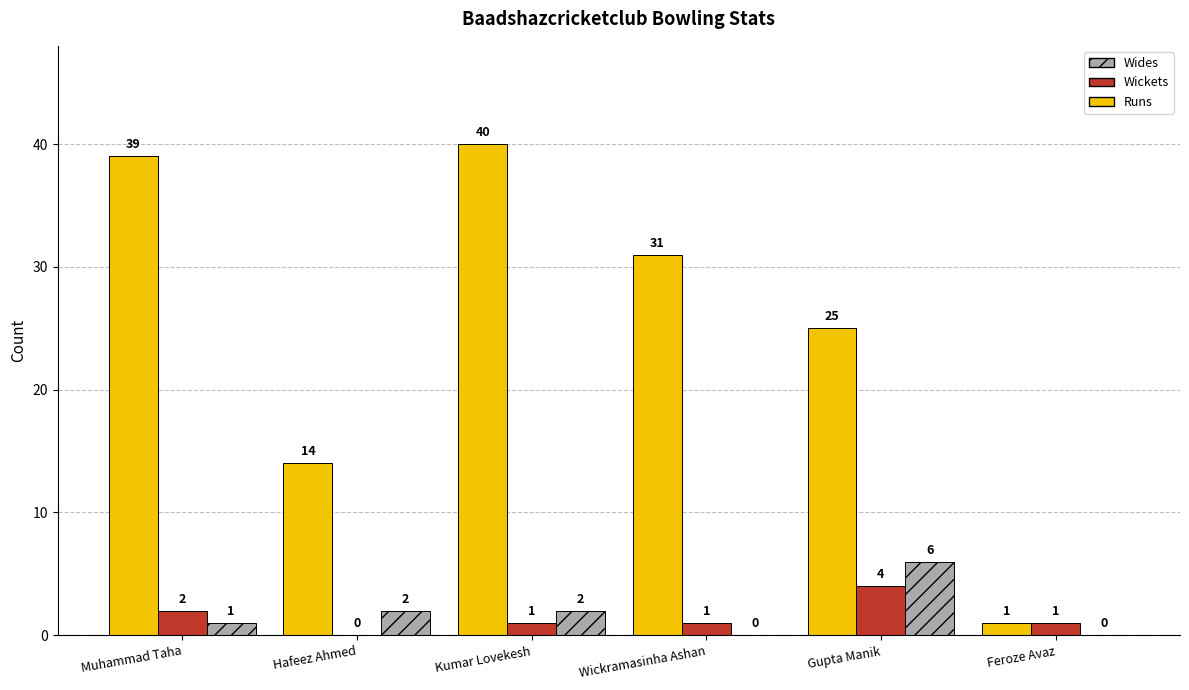

What is the total value across all series at Gupta Manik?

35